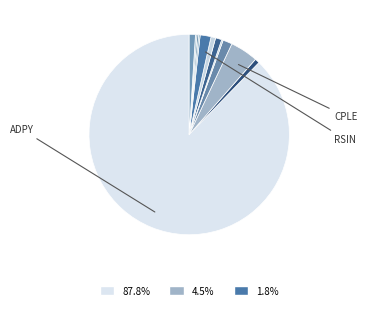

To the nearest percent, what is the average slice percentage?

8%